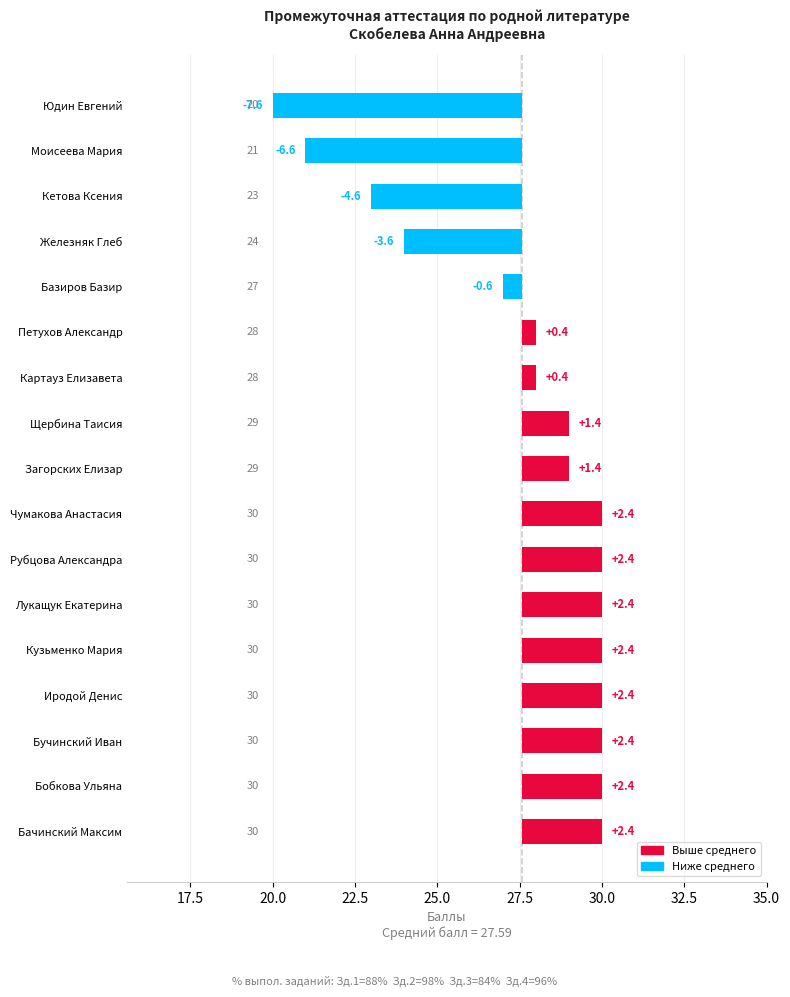

What is the maximum value shown in the chart?

2.4